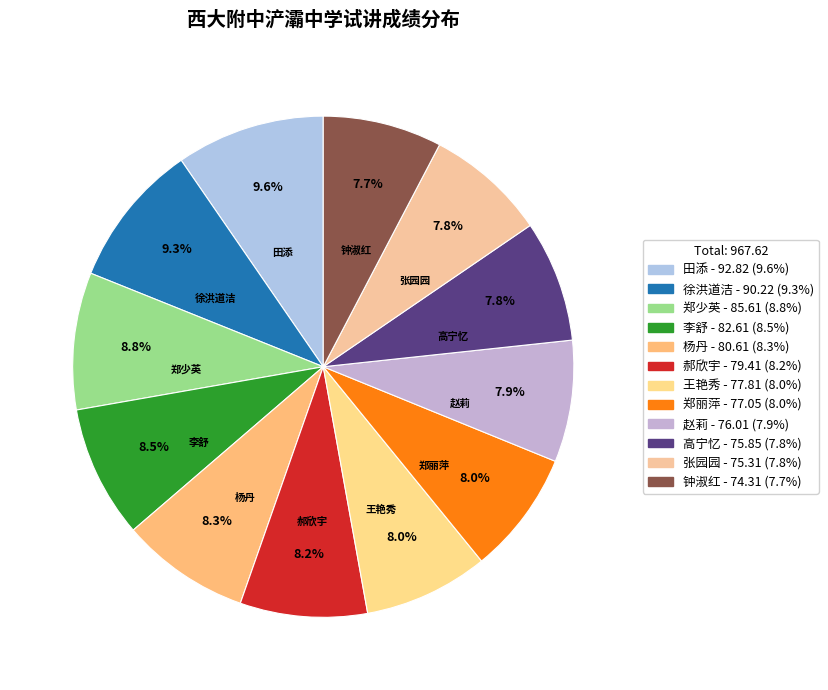

Does any single category account for the majority?

No